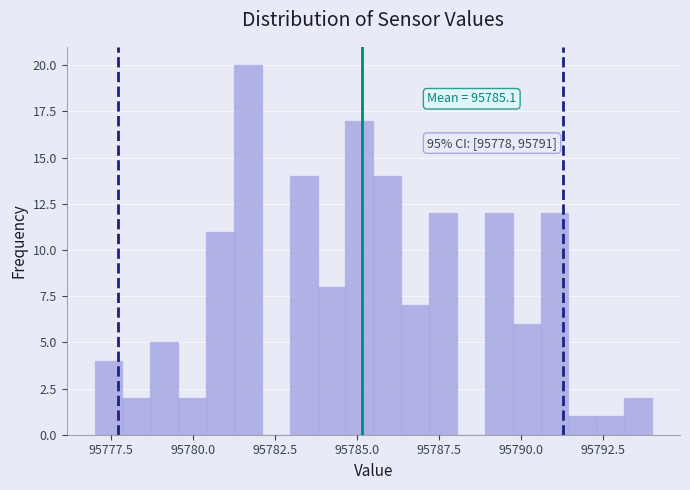

Read against the x-axis, roughly where is the centre of the tallest bar?

95781.5